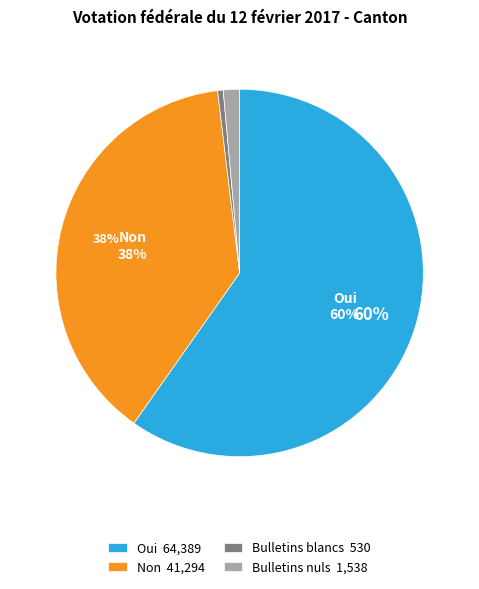

How many slices are in this pie chart?

4